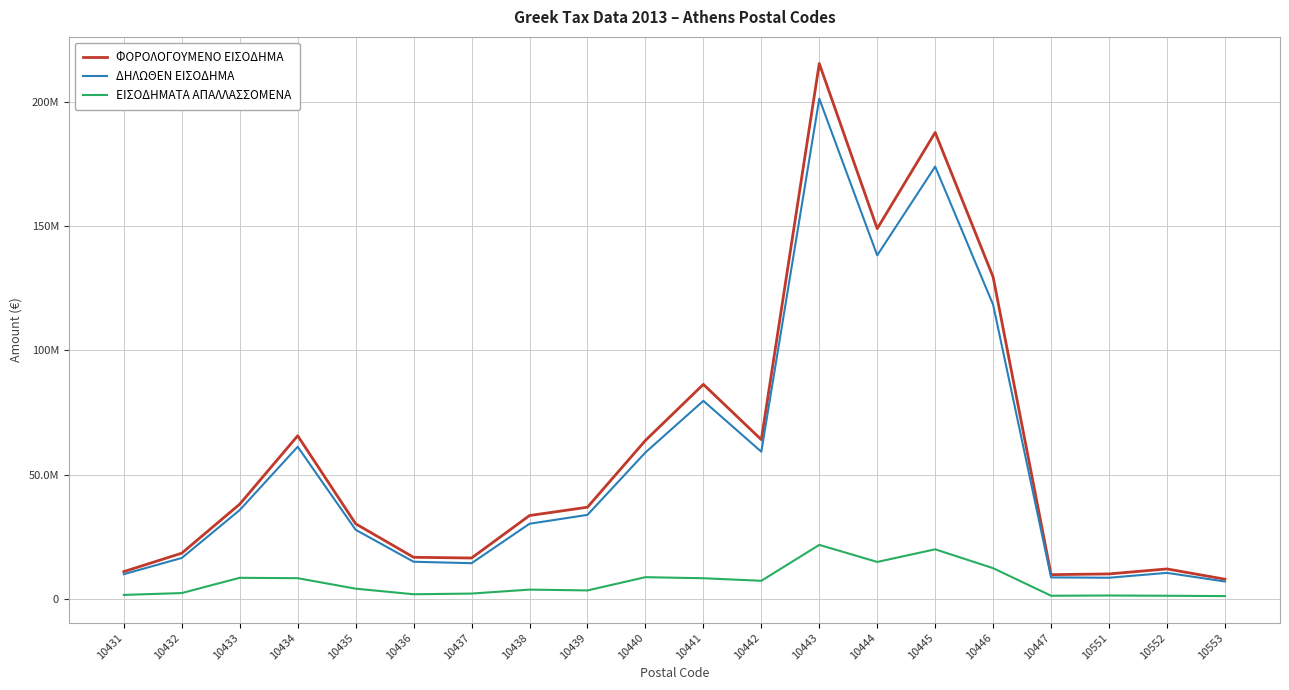

Between 10442 and 10552, which series saw the biggest shift?

ΦΟΡΟΛΟΓΟΥΜΕΝΟ ΕΙΣΟΔΗΜΑ